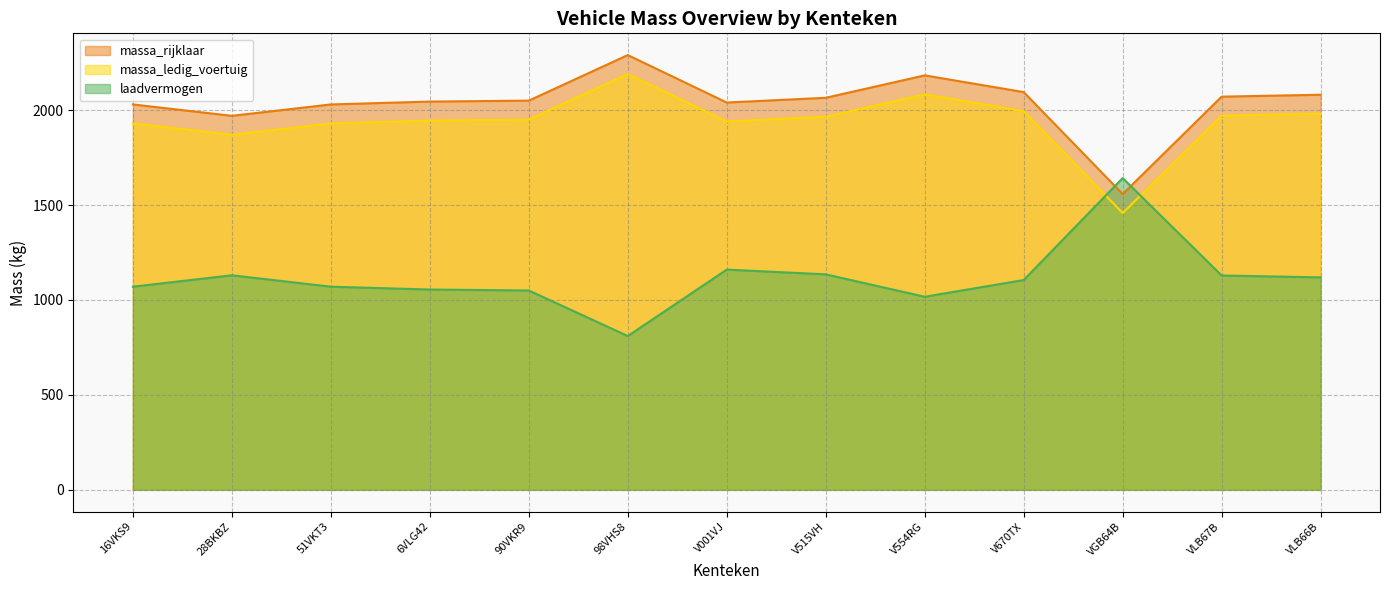

Does the chart have visible grid lines?

Yes